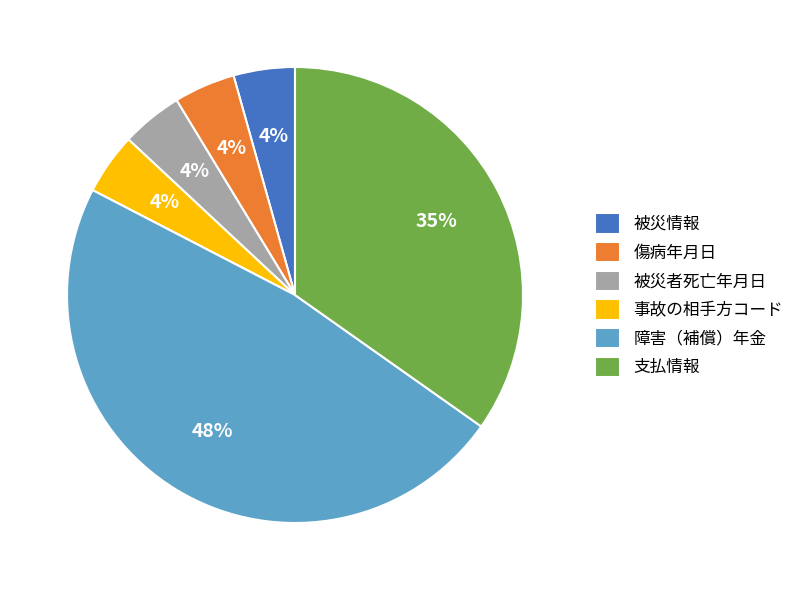

To the nearest percent, what portion does 被災者死亡年月日 represent?

4%